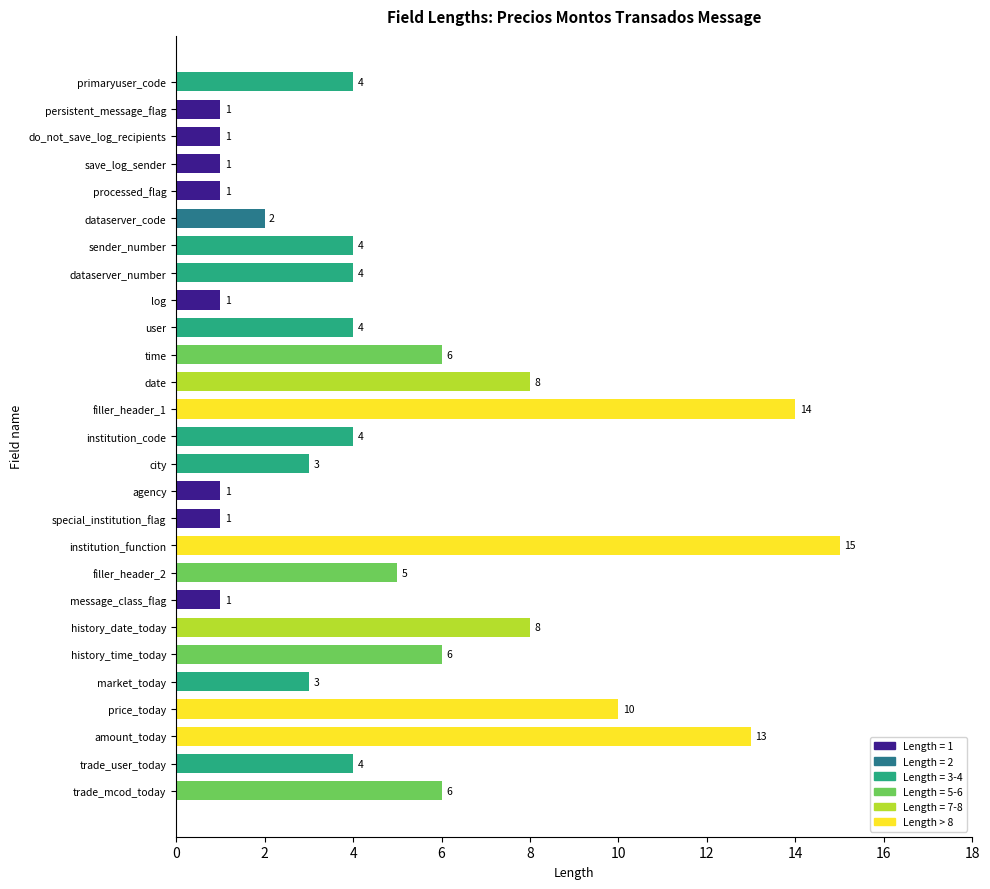

Reading bottom to top, transcribe all the data shown in this chart.

6	4	13	10	3	6	8	1	5	15	1	1	3	4	14	8	6	4	1	4	4	2	1	1	1	1	4